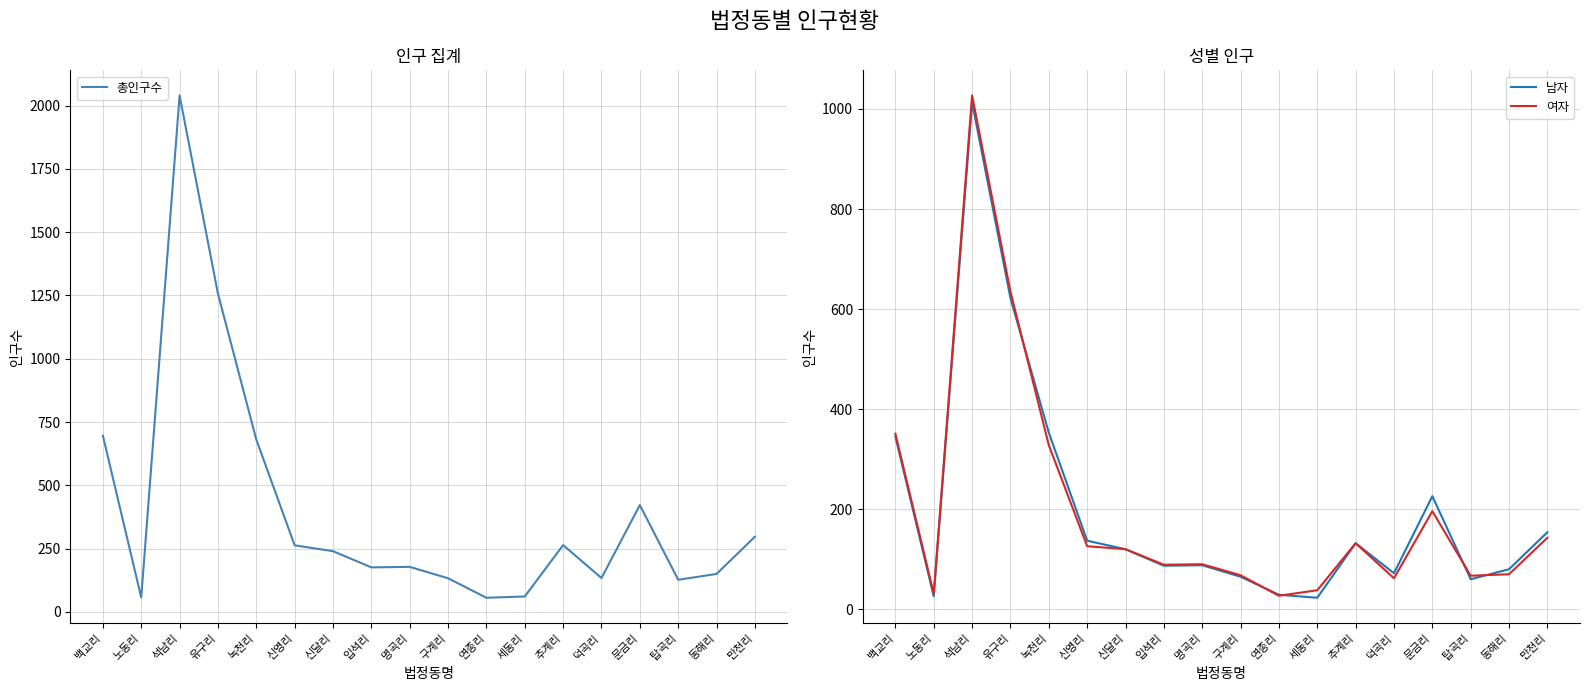

How many lines are shown in the chart?

3